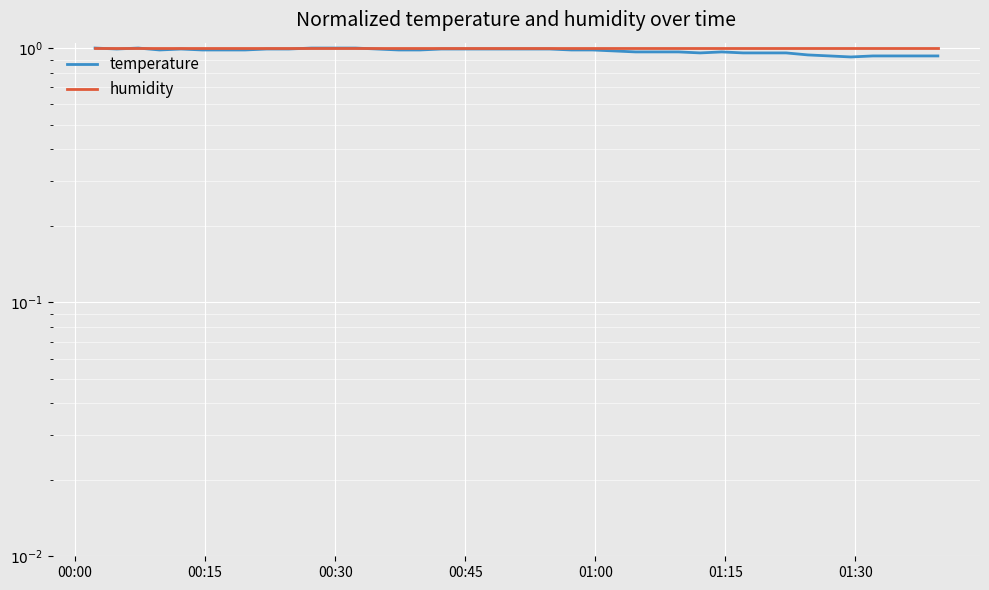

What is the sum of all temperature values?

38.9